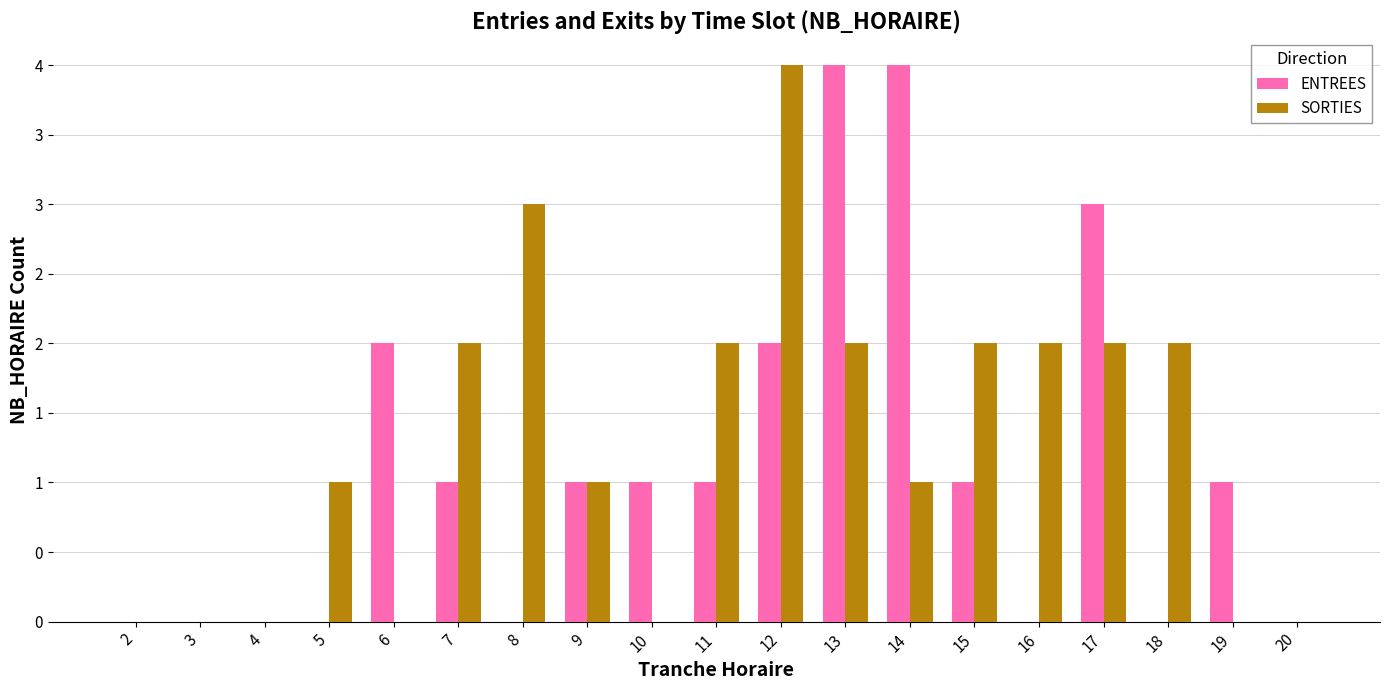

Rank the series by their maximum value, from highest to lowest.

ENTREES, SORTIES